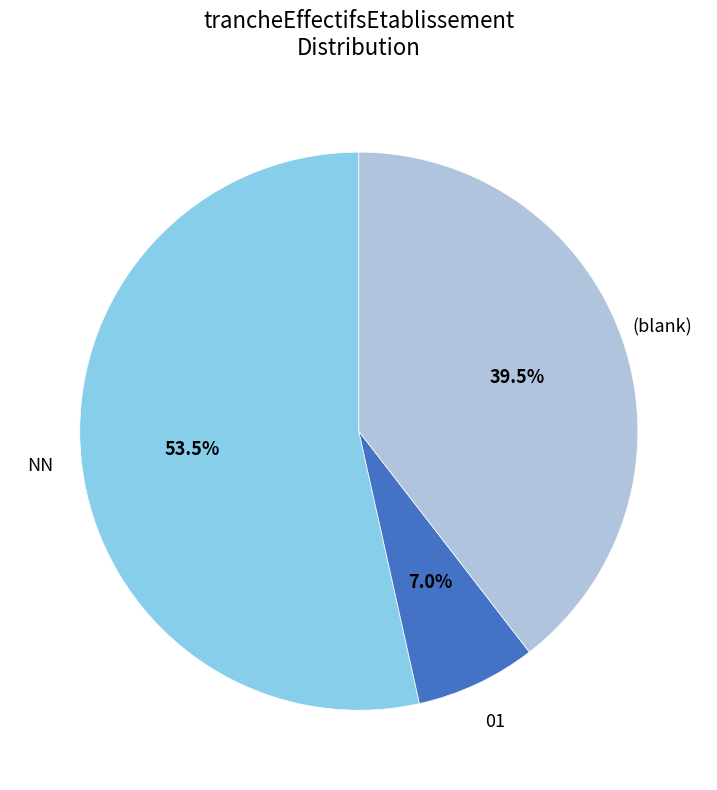

Between NN and 01, which is larger?

NN